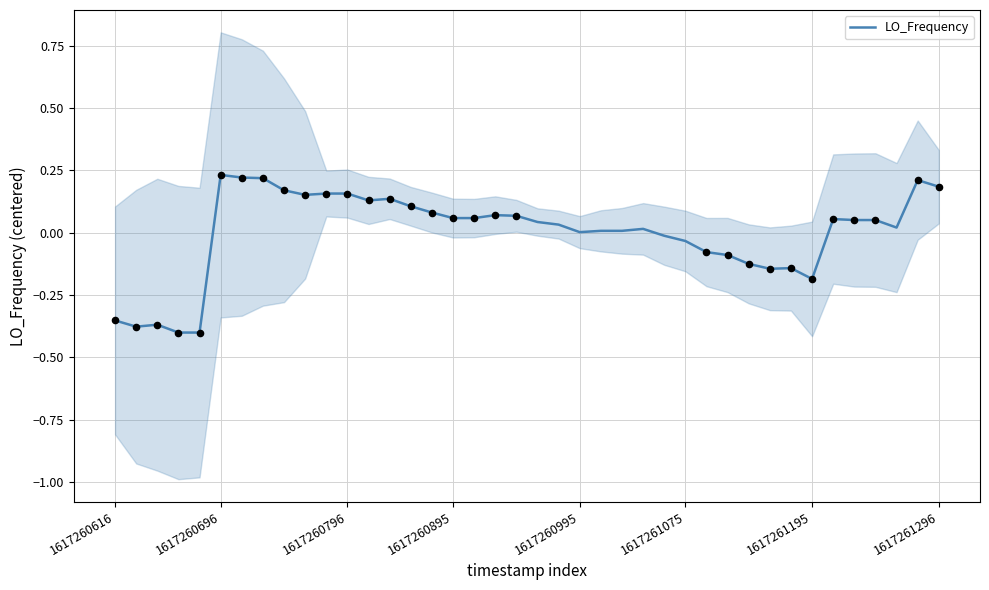

What is the change in value from 10 to 25?

-0.1